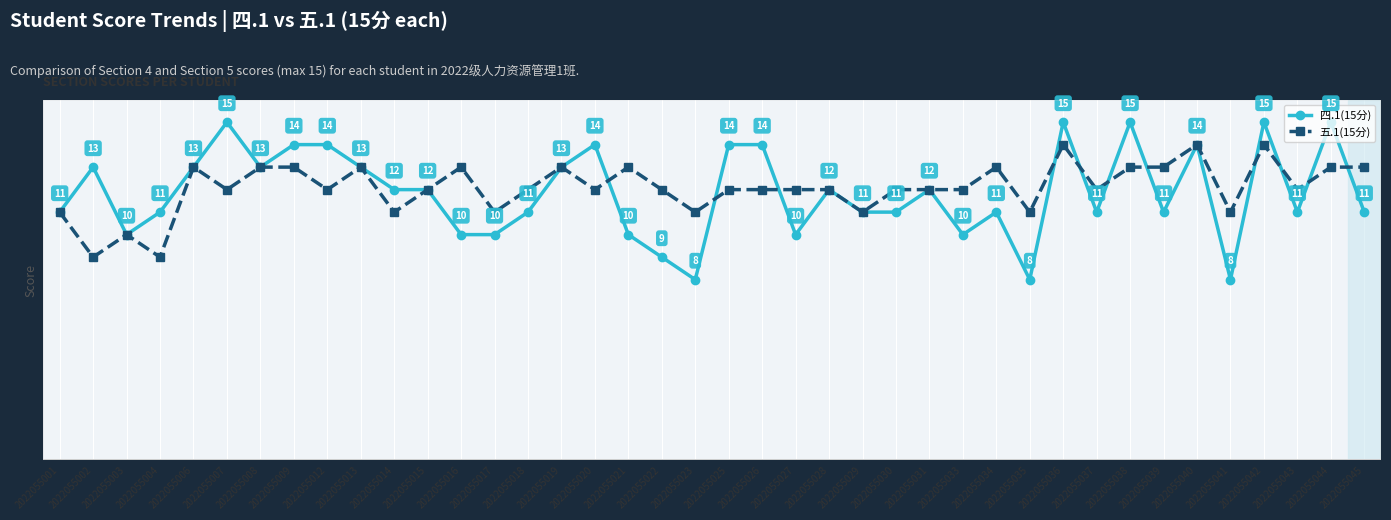

List the series in order of their peak value, highest first.

四.1(15分), 五.1(15分)